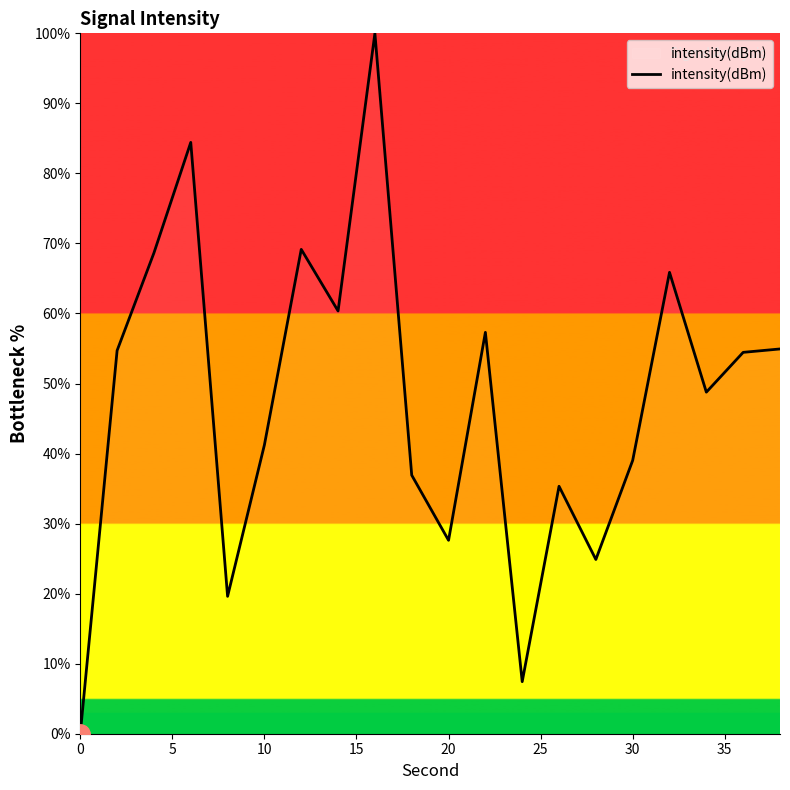

What is the maximum value shown in the chart?

100.0